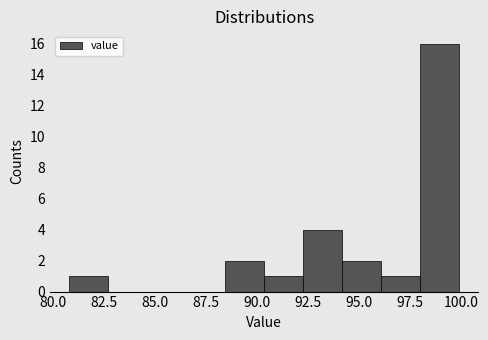

Read against the x-axis, roughly where is the centre of the tallest bar?

99.0